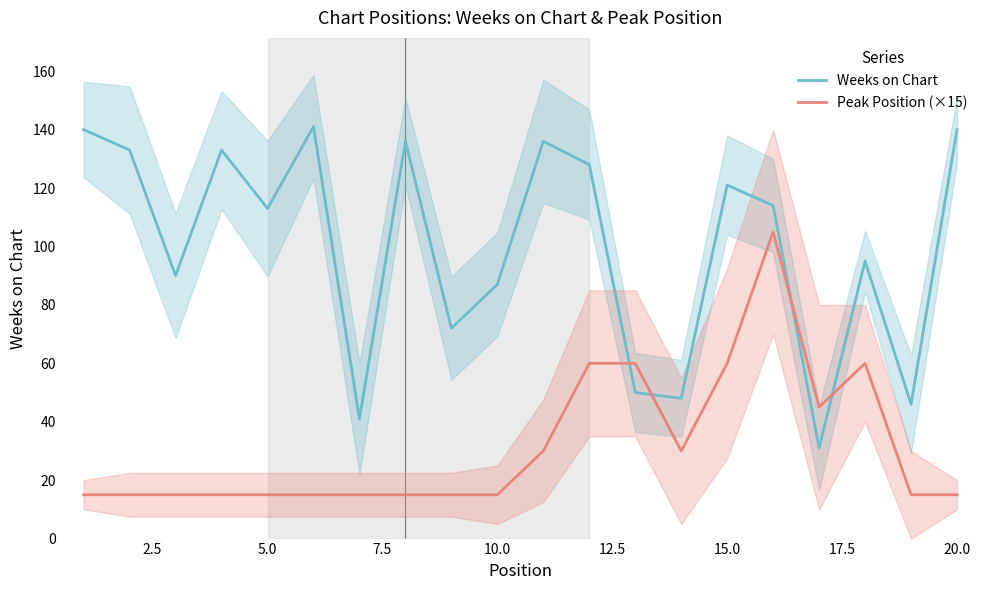

After their last crossing, which series has the higher values: Peak Position (×15) or Weeks on Chart?

Weeks on Chart